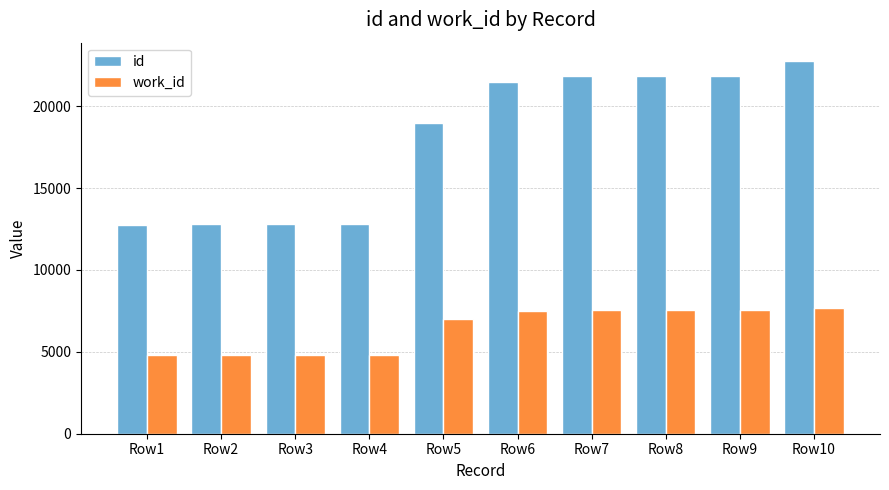

What is the difference between the second highest and minimum values in the work_id series?

2754